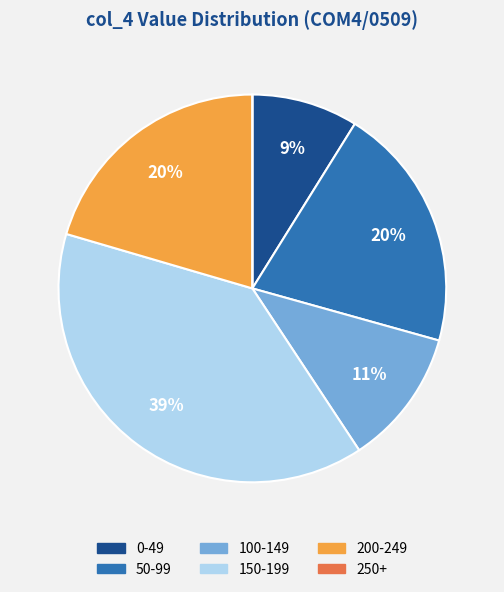

Does 200-249 represent more than half of the total?

No